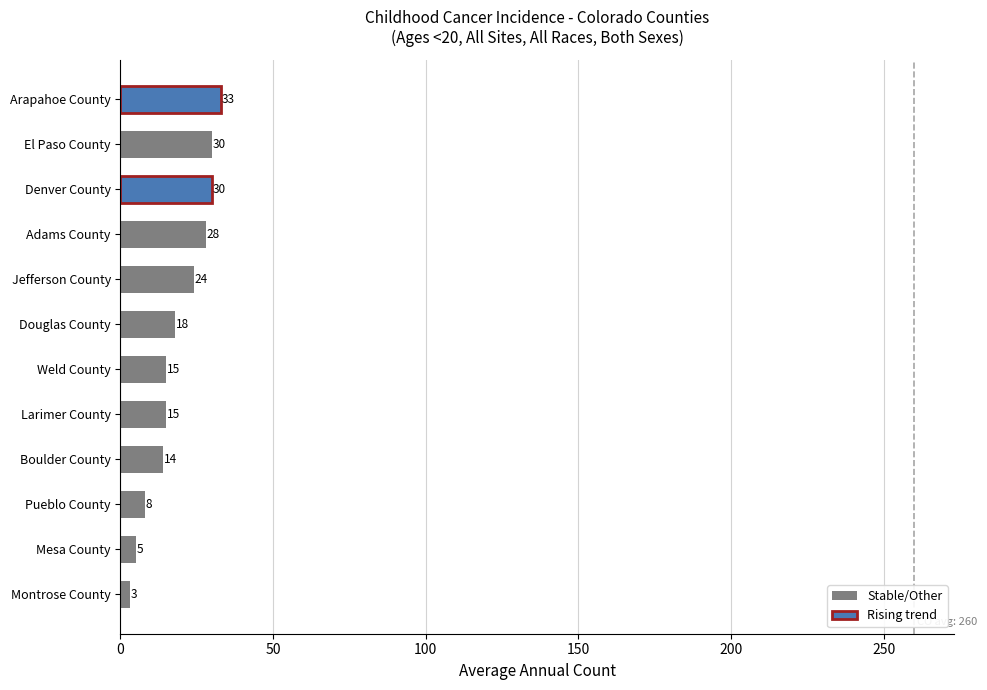

How many bars are there in total?

12